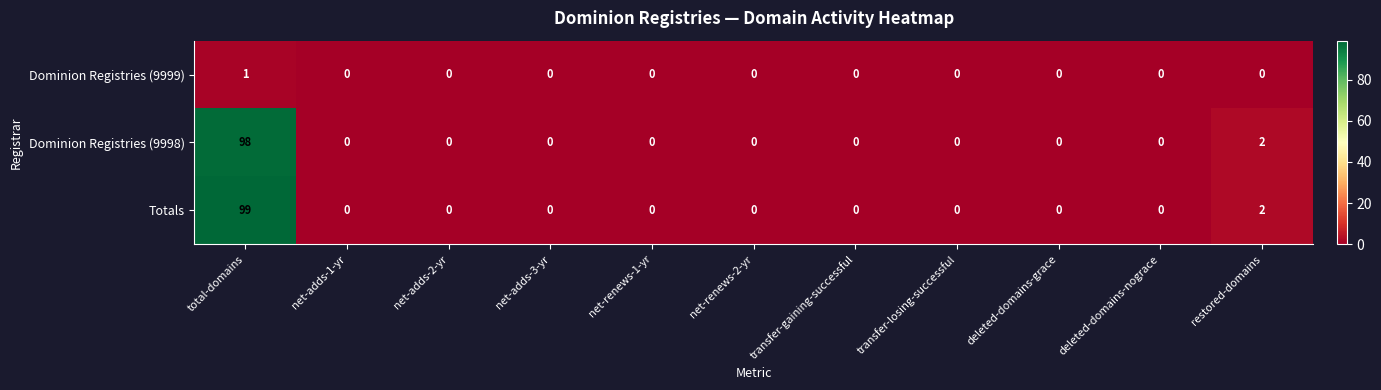

Which series has the largest total across all categories?

Totals